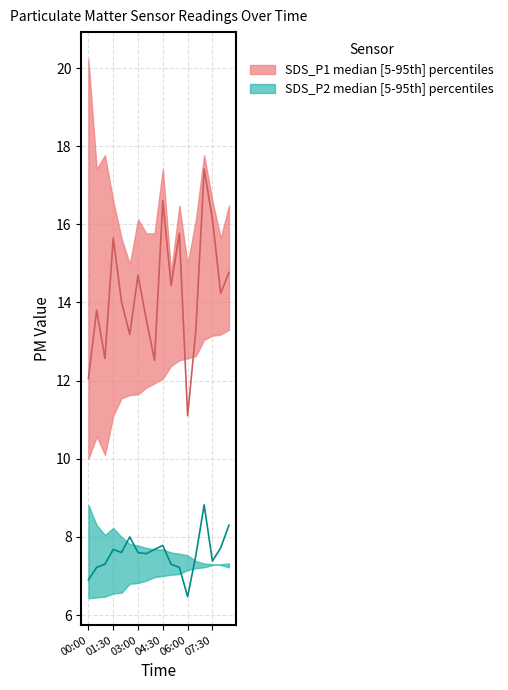

Where is SDS_P2_lower nearest to the value 6?

00:00